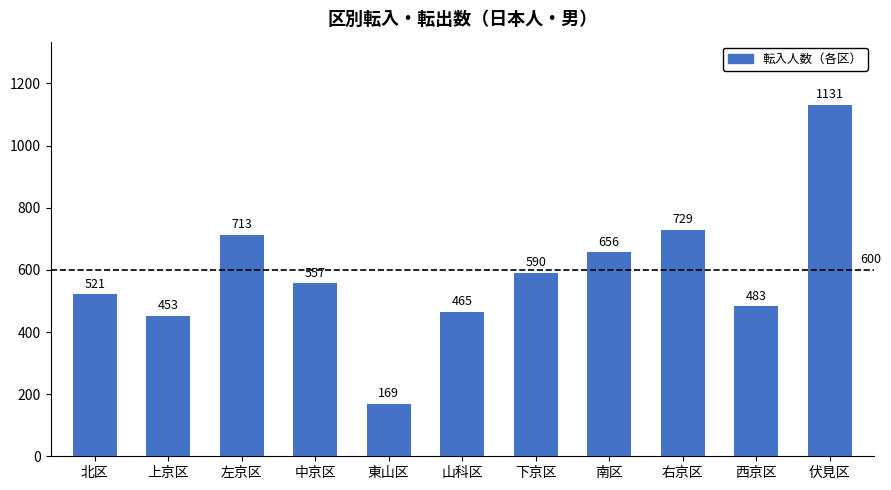

Where does the data first go above 557?

左京区